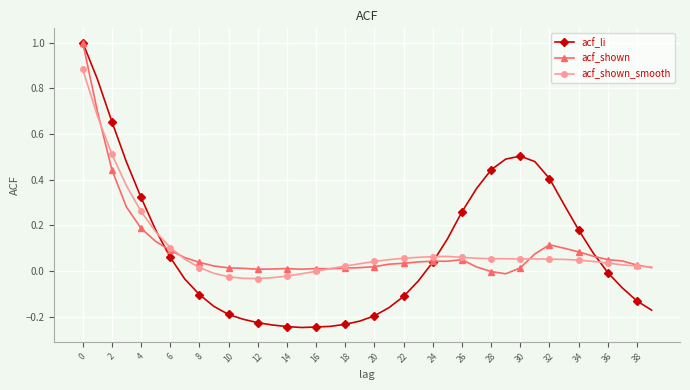

Which series has the largest range (max minus min)?

acf_li